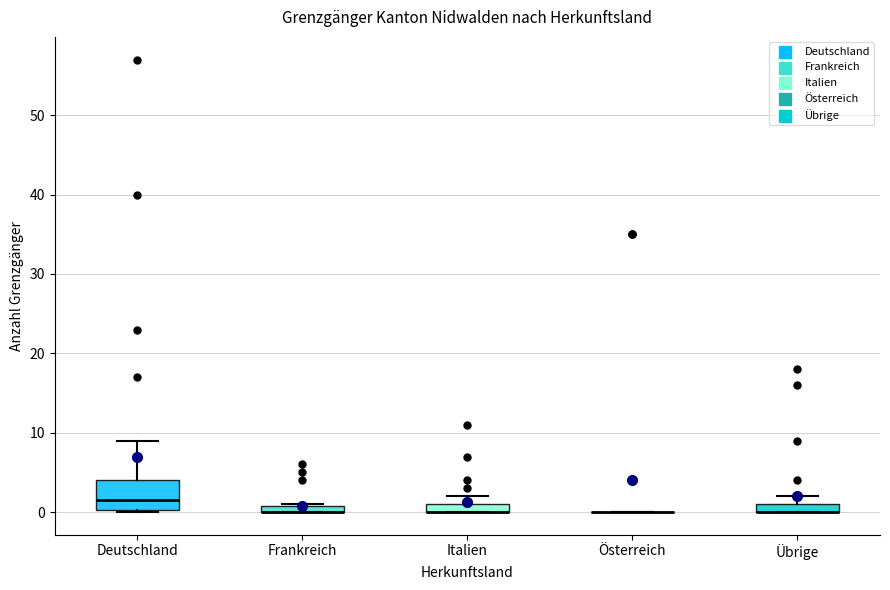

Comparing the boxes themselves (not the whiskers), which one is the tallest?

Deutschland